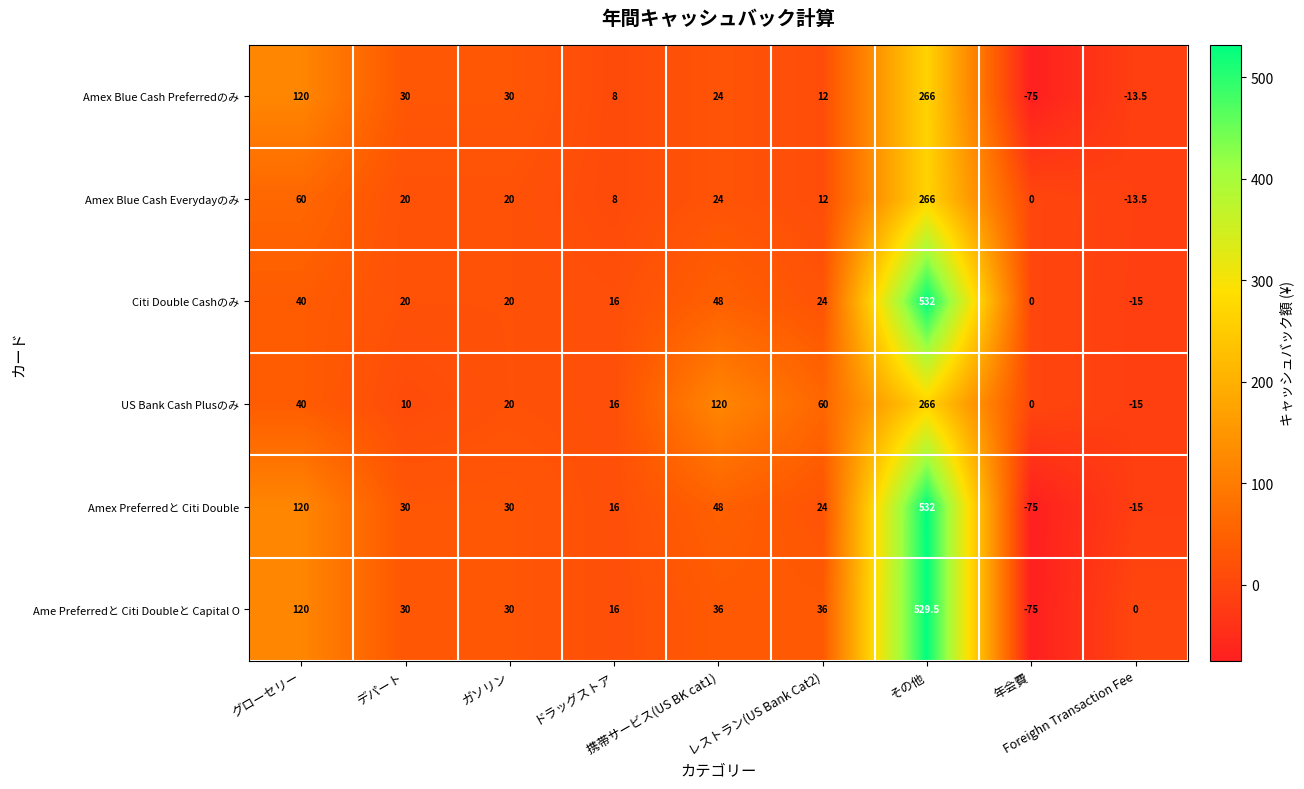

What is the sum of all Amex Blue Cash Everydayのみ values?

396.5